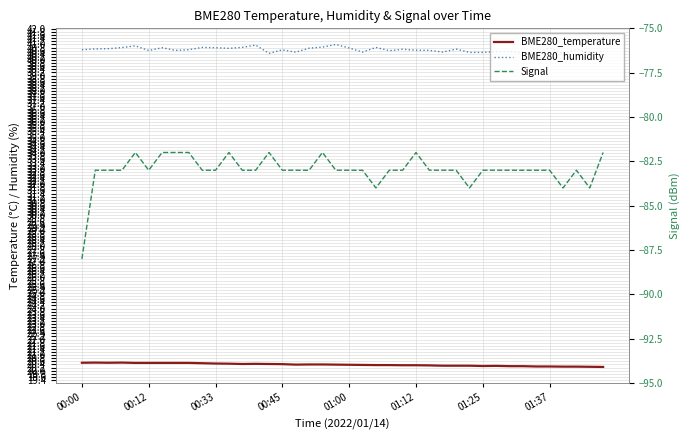

At how many categories does at least one series exceed -11?

40